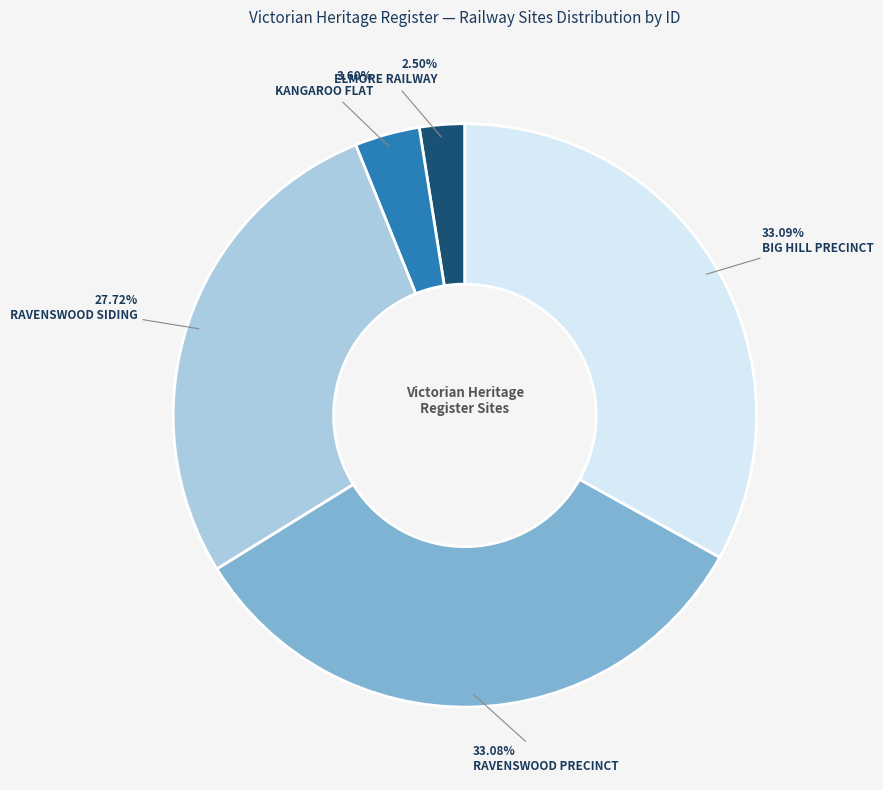

Does any single category account for the majority?

No